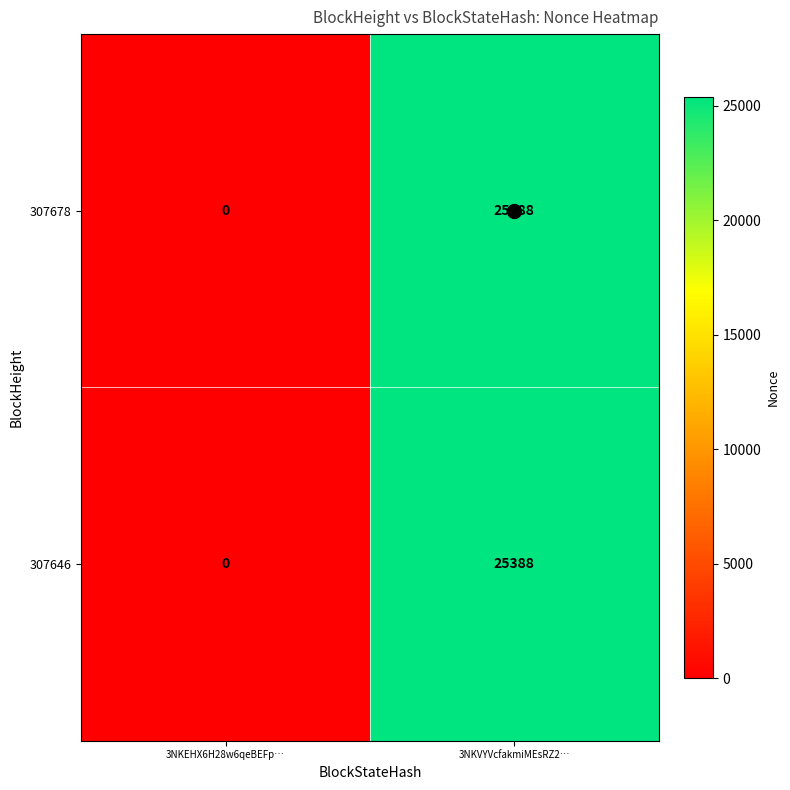

What value does the 307646 series have at 3NKVYVcfakmiMEsRZ2…?

25388